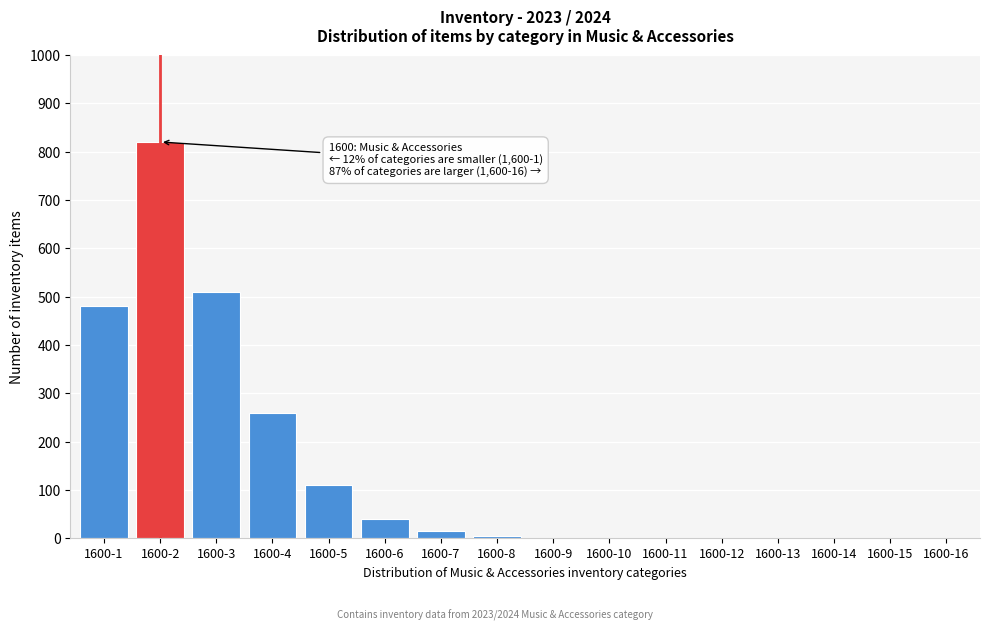

Reading left to right, list all the values displayed in this chart.

1600-1=480	1600-2=820	1600-3=510	1600-4=260	1600-5=110	1600-6=40	1600-7=15	1600-8=5	1600-9=0	1600-10=0	1600-11=0	1600-12=0	1600-13=0	1600-14=0	1600-15=0	1600-16=0